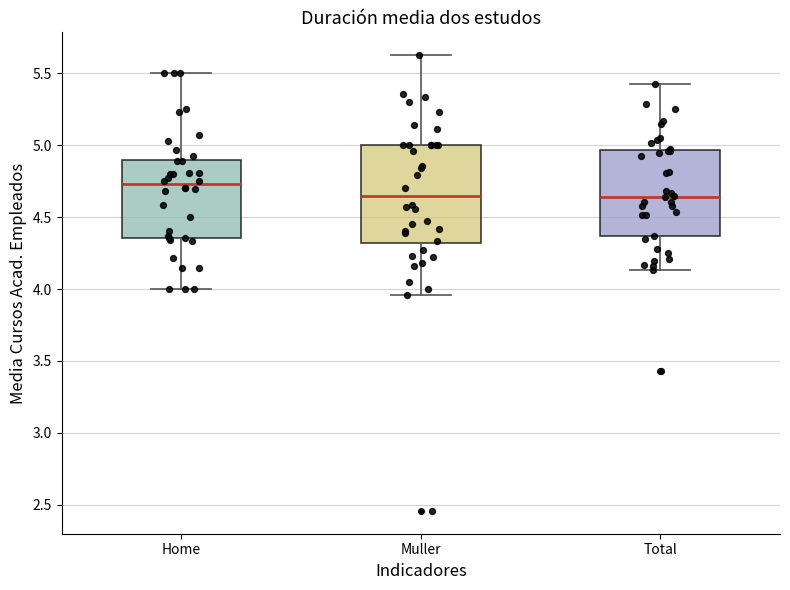

Comparing the boxes themselves (not the whiskers), which one is the tallest?

Muller